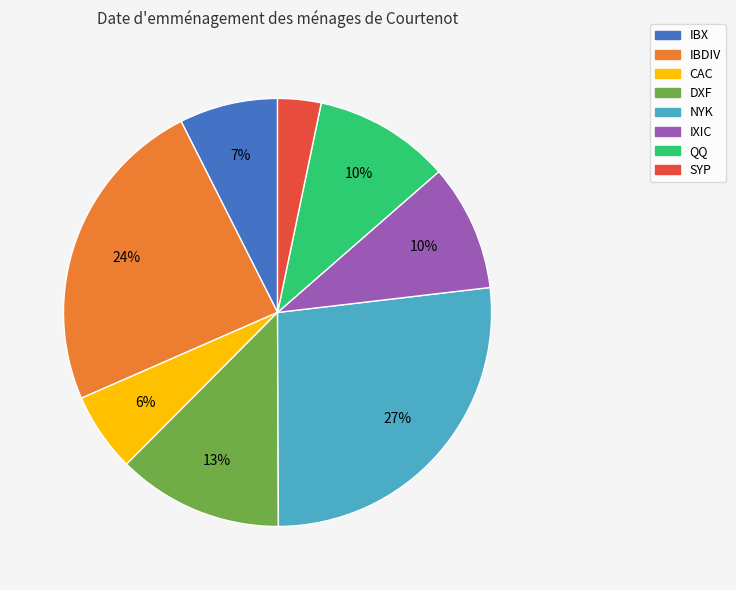

The IBX slice represents 1% of the pie. True or false?

False